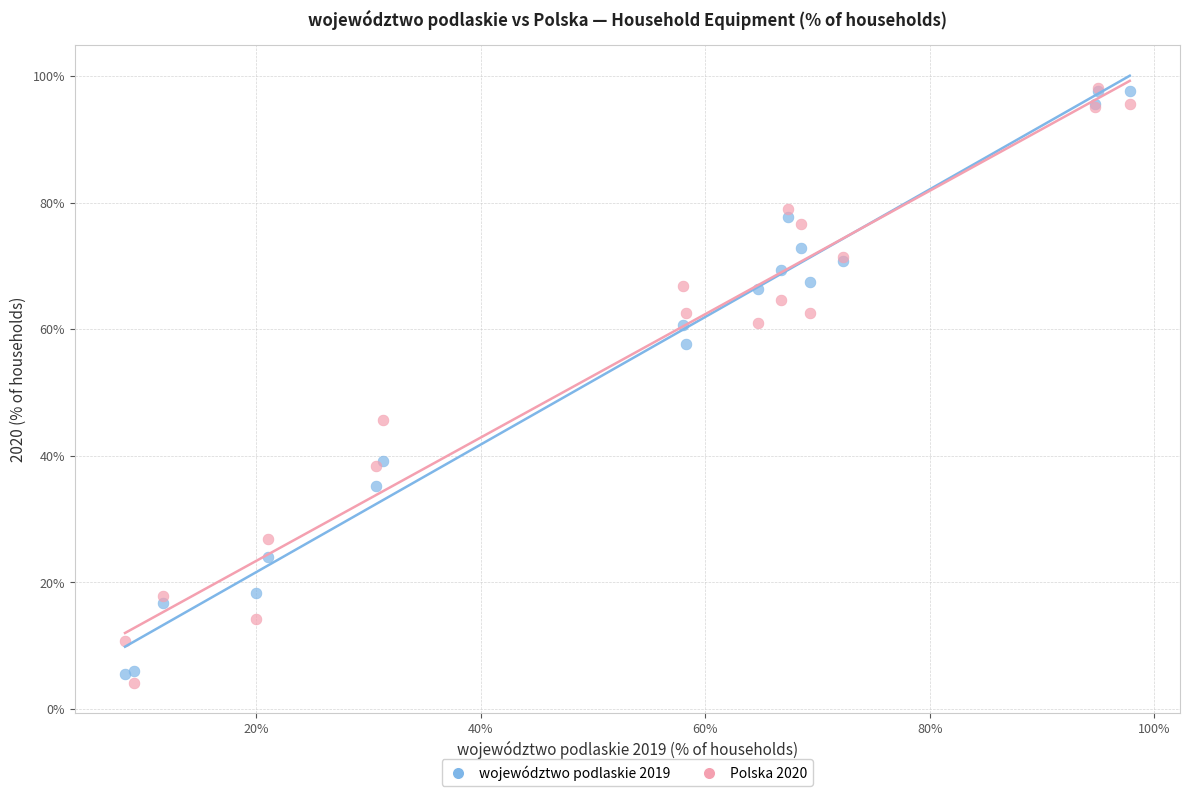

What are all the series names shown in the legend?

województwo podlaskie 2019, Polska 2020